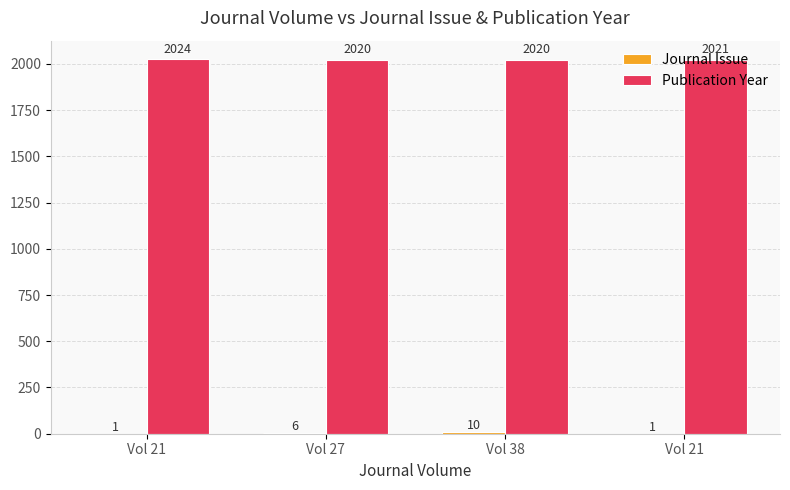

Does the chart contain stacked bars?

No